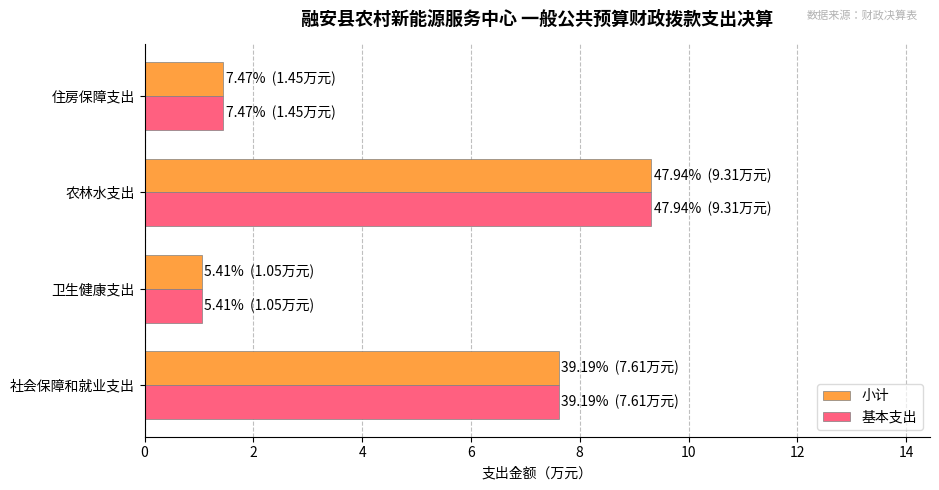

What is the total value across all series at 卫生健康支出?

2.1